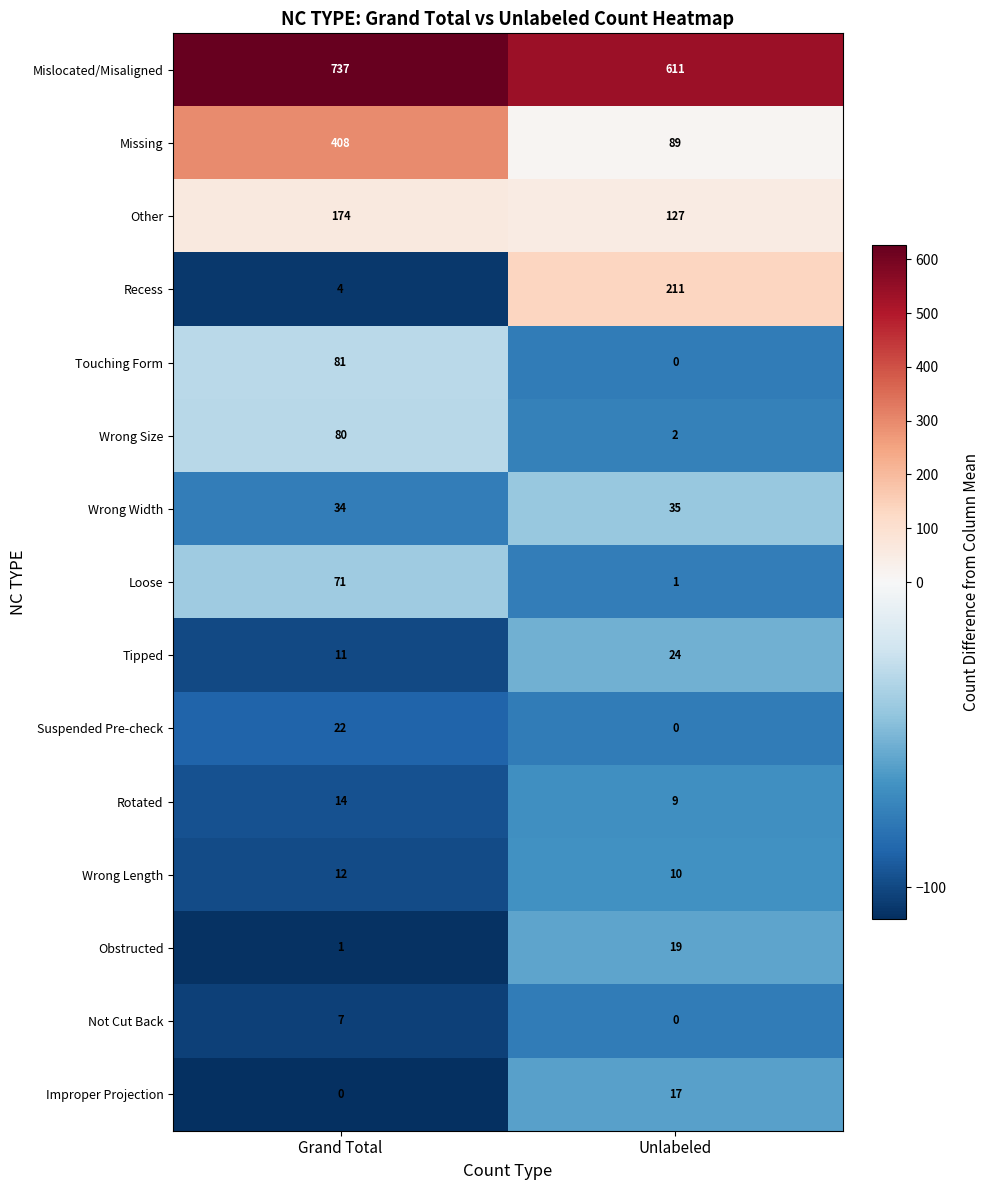

List the series in order of their peak value, highest first.

Mislocated/Misaligned, Missing, Recess, Other, Touching Form, Wrong Size, Loose, Wrong Width, Tipped, Suspended Pre-check, Obstructed, Improper Projection, Rotated, Wrong Length, Not Cut Back